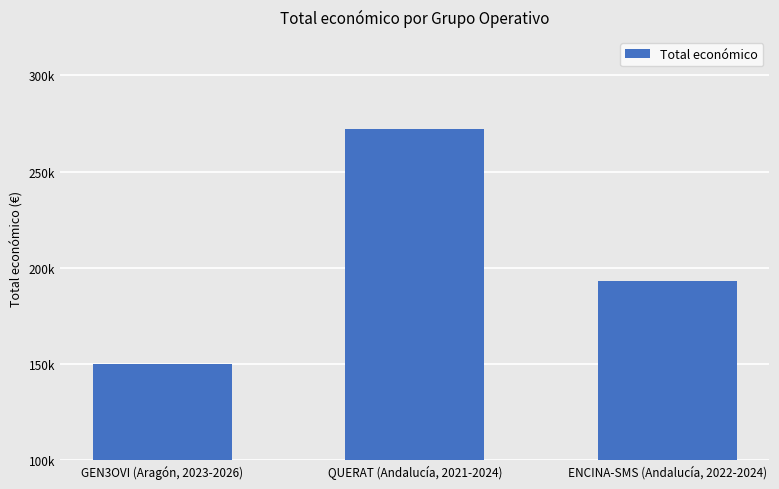

The chart shows a value of 67642 at ENCINA-SMS (Andalucía, 2022-2024). True or false?

False